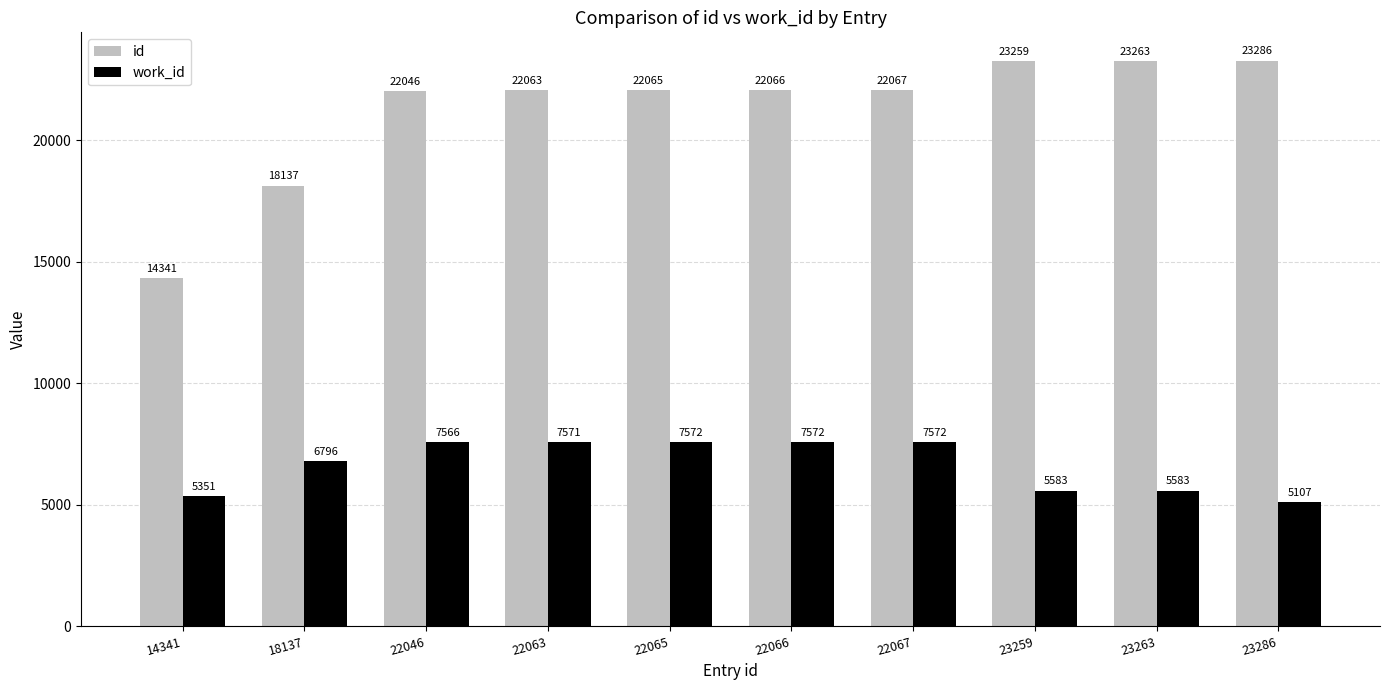

True or false: id has a value of 38861 at 23263.

False